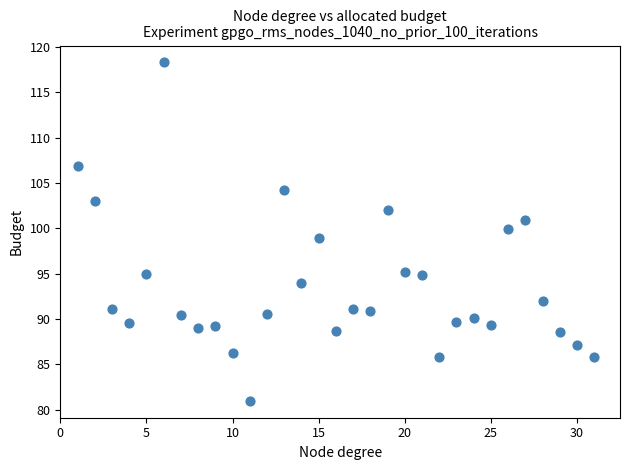

What is the range of X values (max minus min)?

30.0